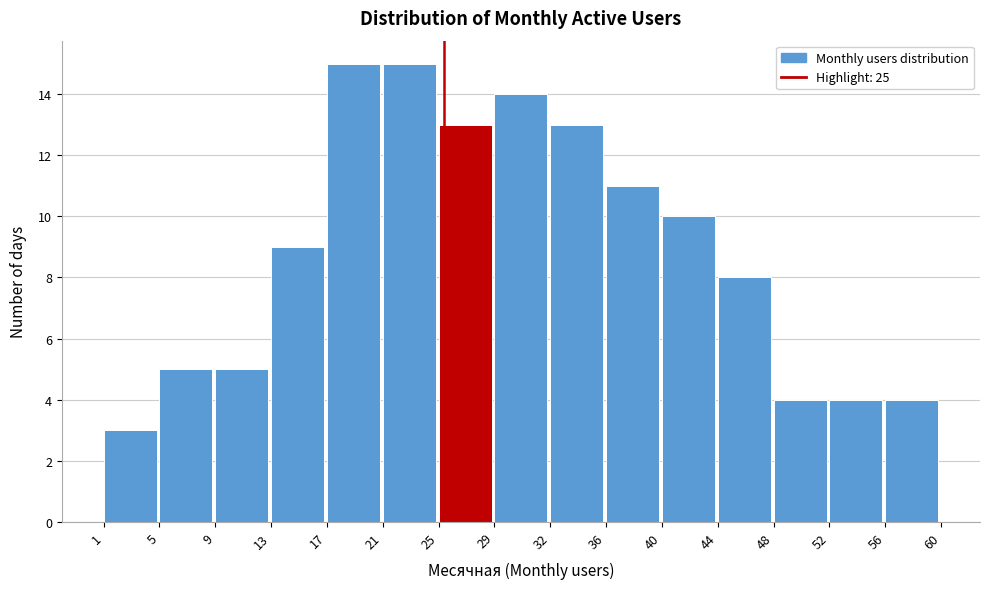

Reading left to right, list every bar in this chart as the range it spans on the x-axis followed by its height. The values are not printed on the chart, so give them approximately, as read against the axis.

1 to 5: 3
5 to 9: 5
9 to 13: 5
13 to 17: 9
17 to 21: 15
21 to 25: 15
25 to 29: 13
29 to 32: 14
32 to 36: 13
36 to 40: 11
40 to 44: 10
44 to 48: 8
48 to 52: 4
52 to 56: 4
56 to 60: 4